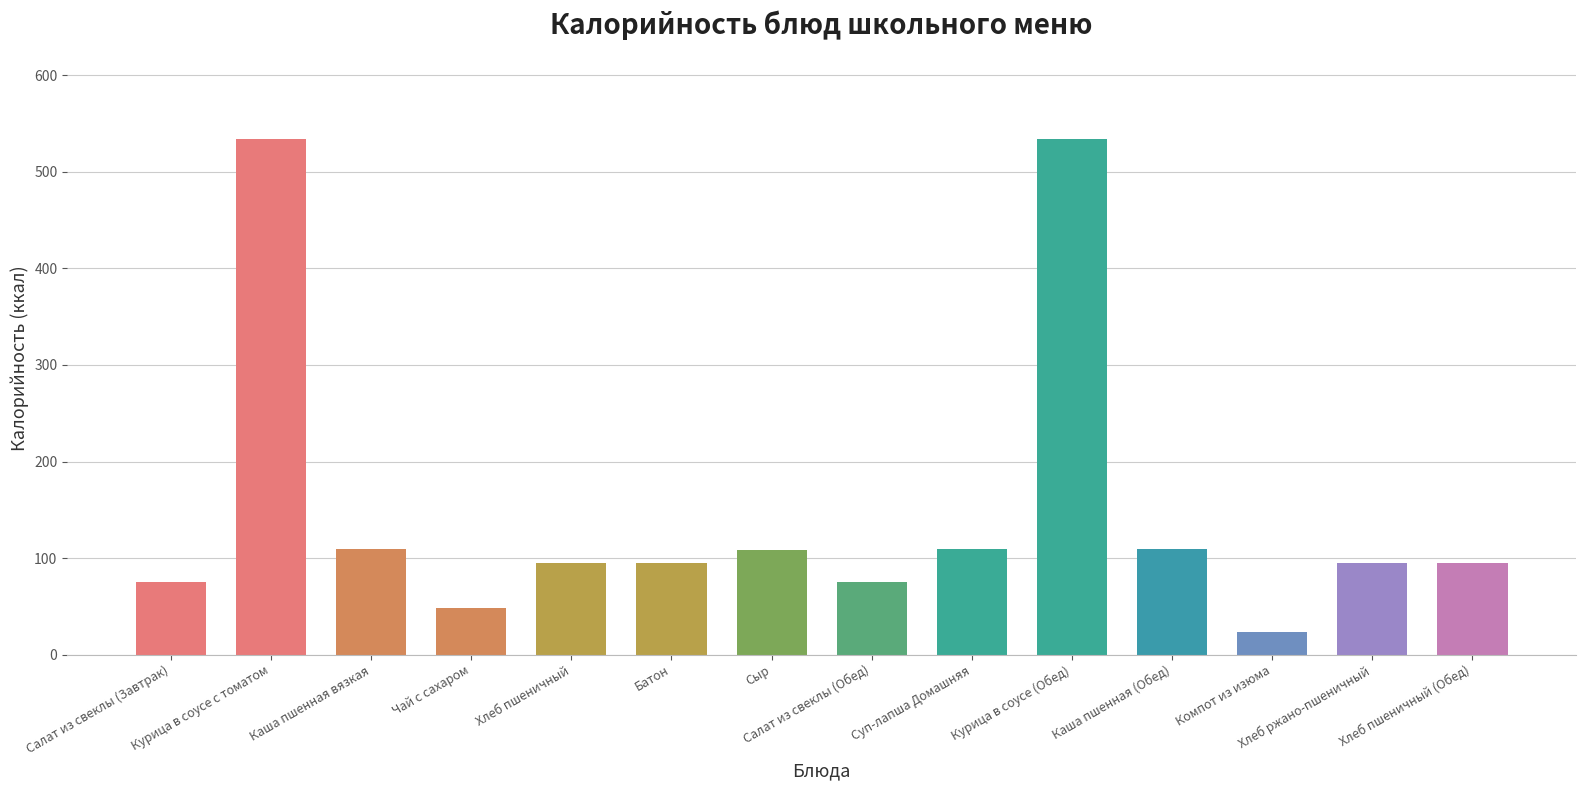

Is it true that the value at Чай с сахаром is 48.6?

True